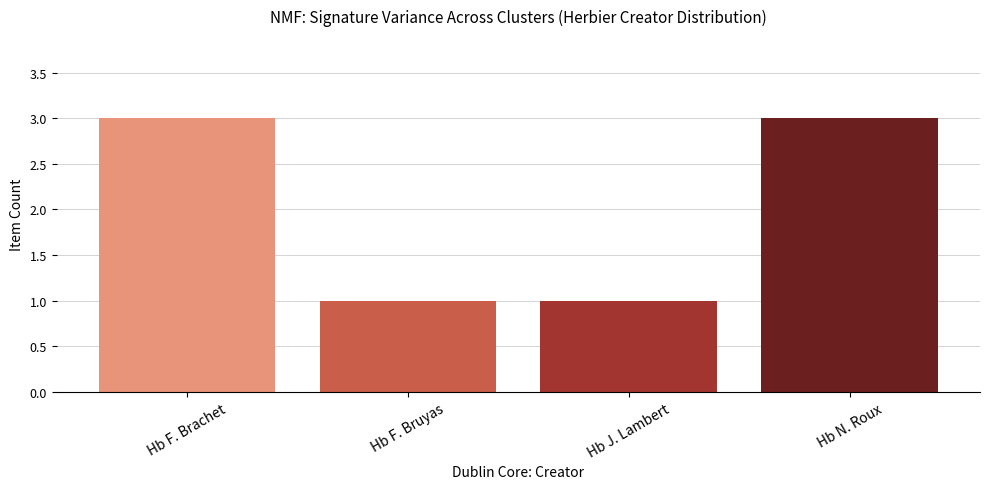

Reading left to right, list all the values displayed in this chart.

3	1	1	3